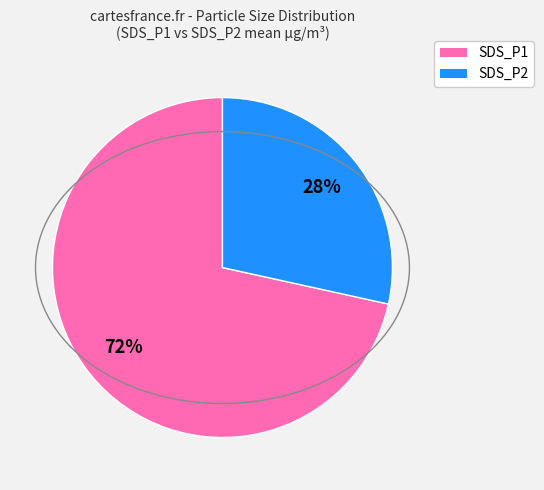

To the nearest percent, what is the combined percentage of SDS_P2 and SDS_P1?

100%